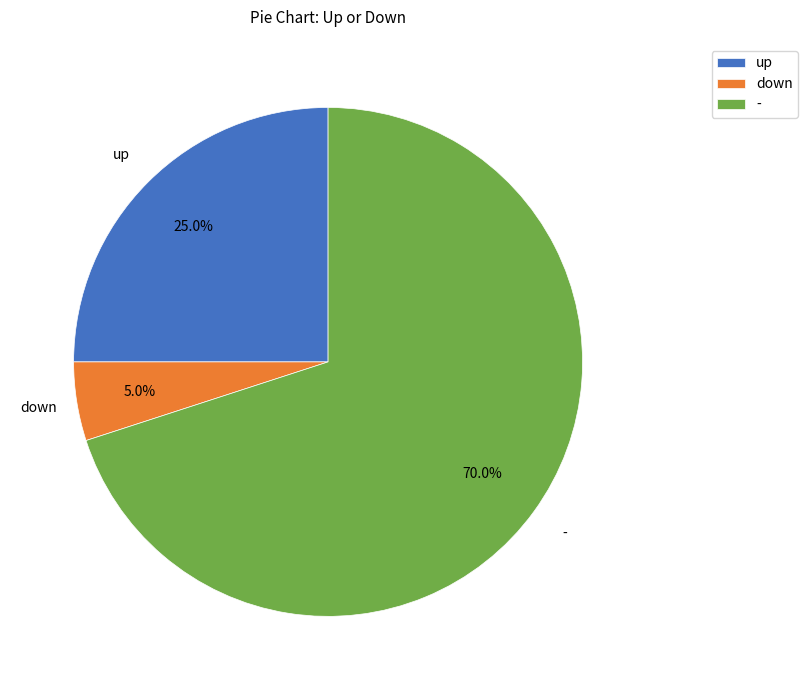

Is the sum of down and - greater than half?

Yes